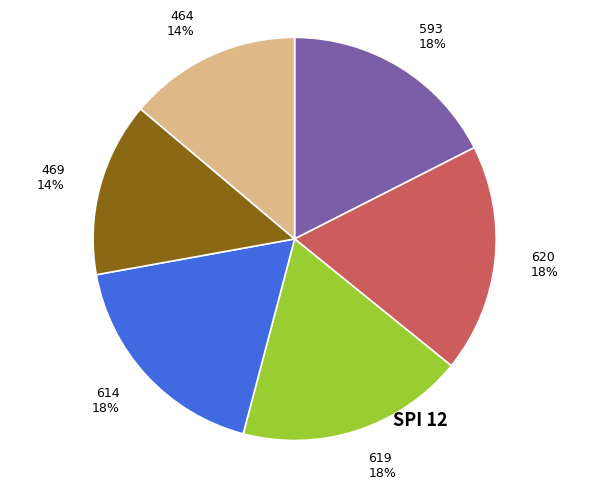

True or false: 619 accounts for 24% of the total.

False